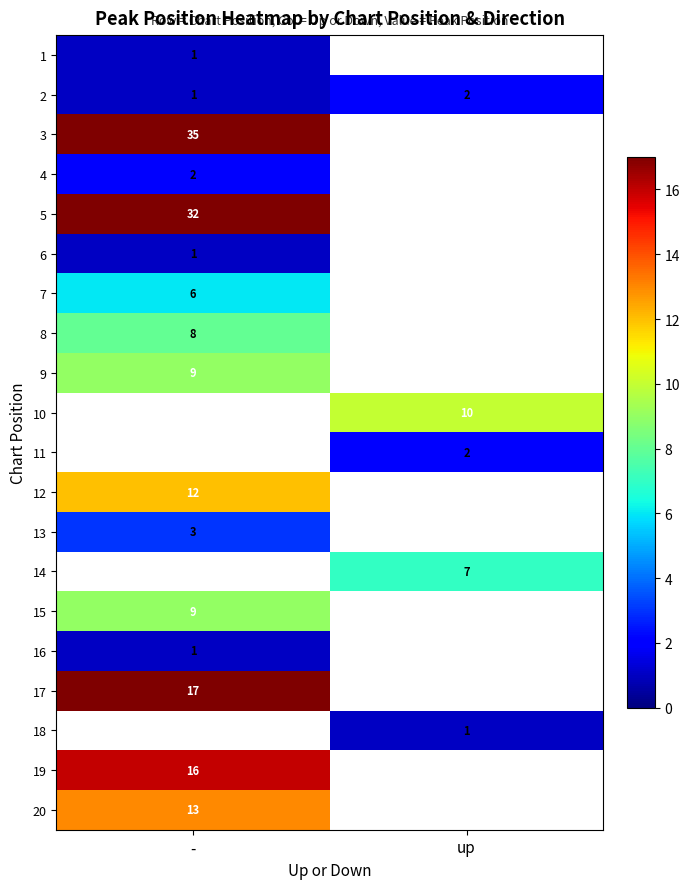

Is the value of 17 at - greater than the value of 9 at -?

Yes